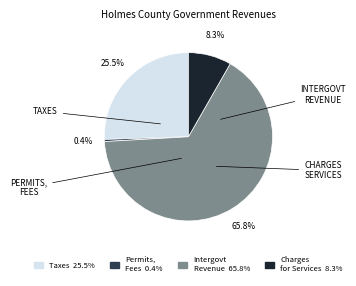

To the nearest percent, what is the average slice percentage?

25%